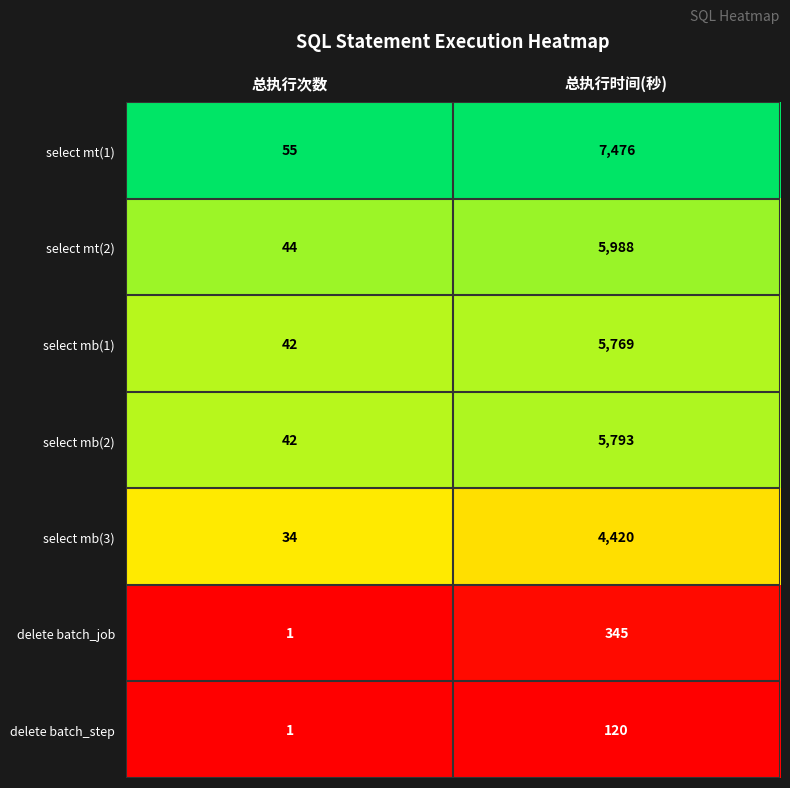

Which category has the lowest value across all series?

总执行次数